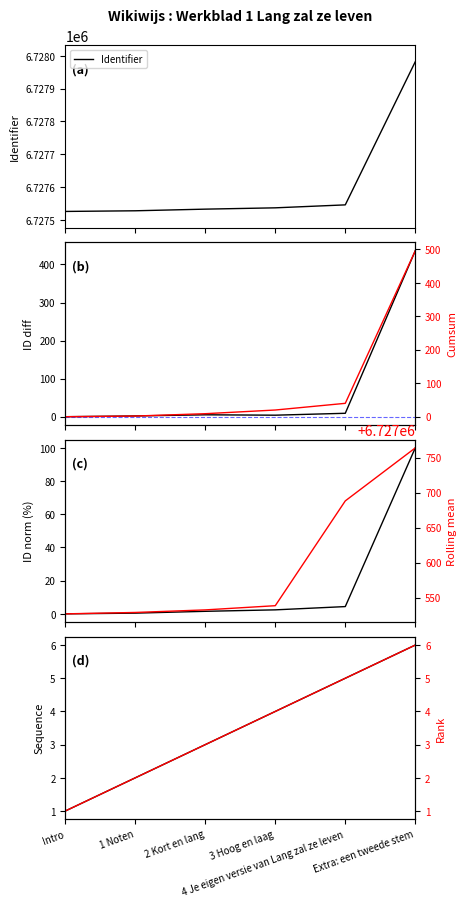

True or false: the data shows 6727528 at 1 Noten.

True